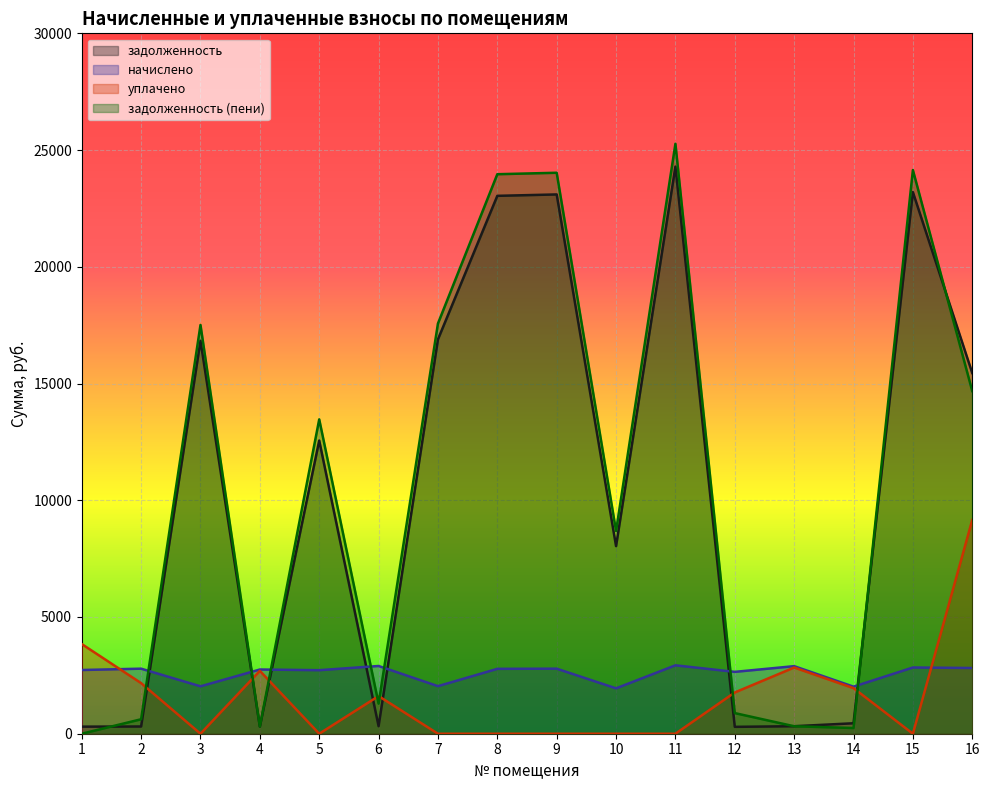

How many interior local peaks does the задолженность (пени) series have?

5